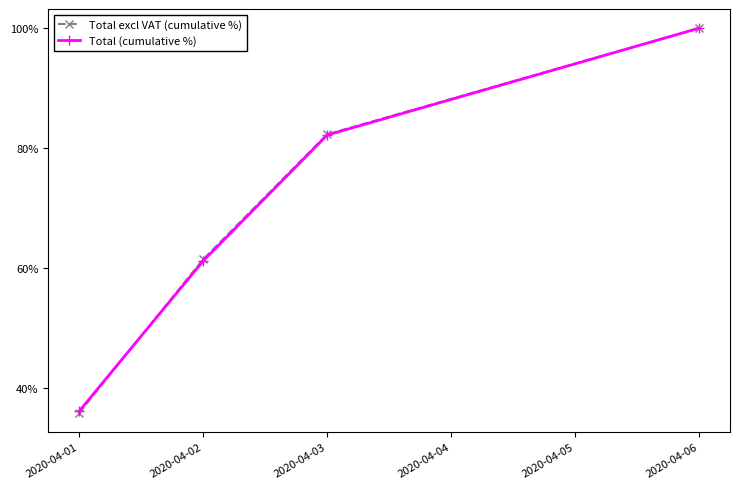

At which label does Total (cumulative %) reach its minimum?

2020-04-01